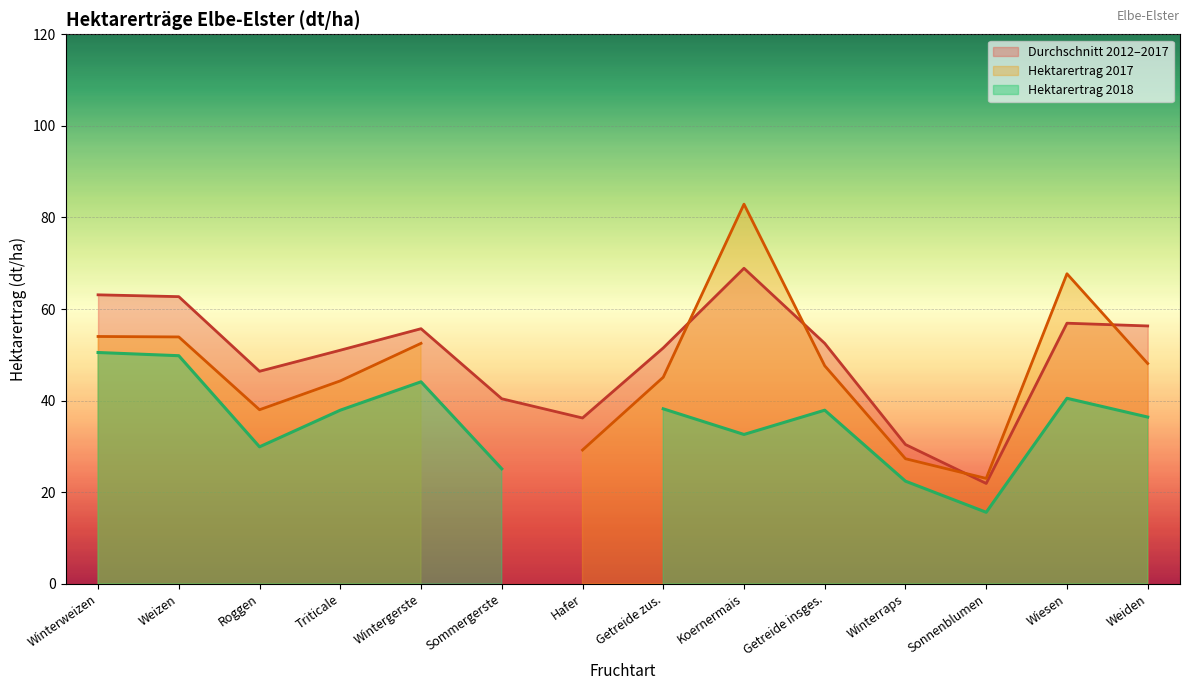

The value of Hektarertrag 2017 (Linie) at Winterraps is 27.3. True or false?

True